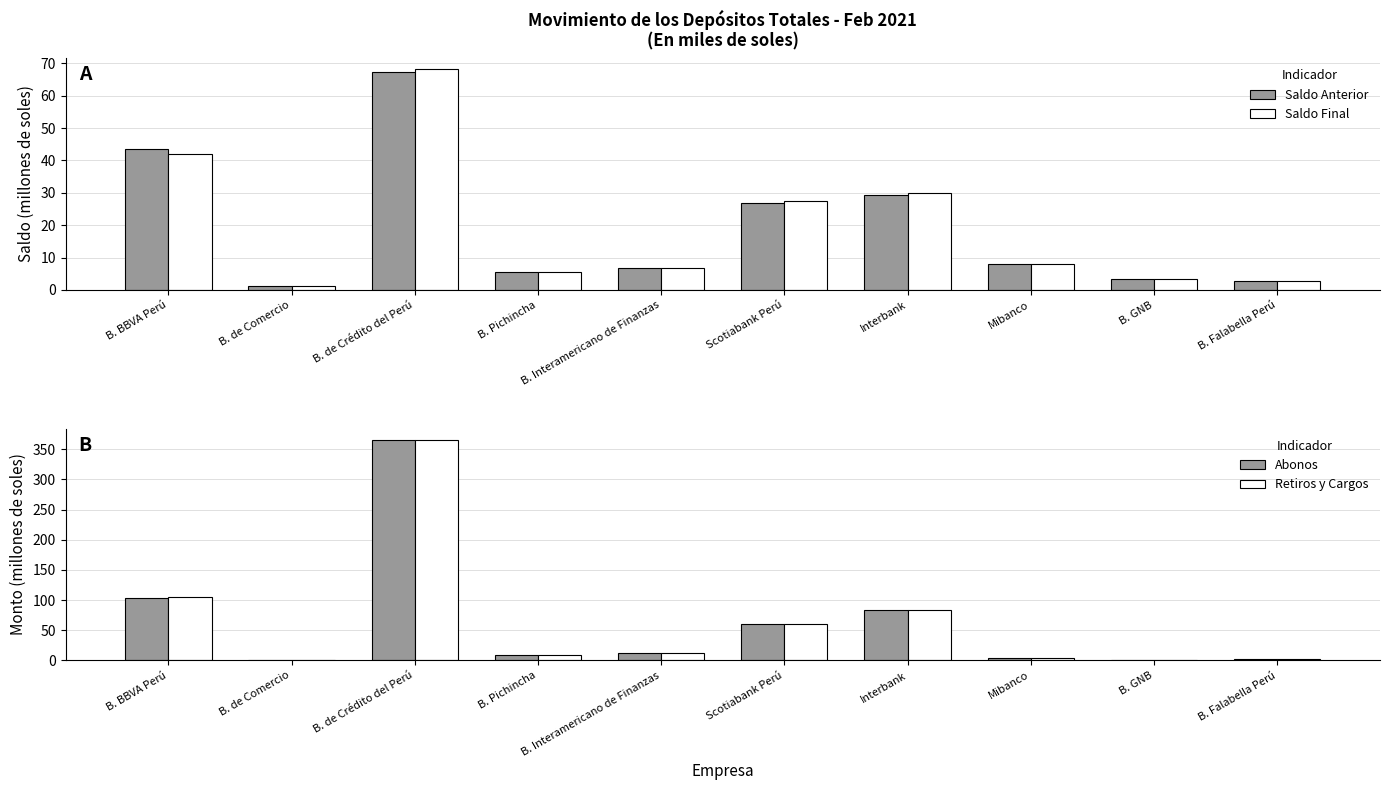

Where does the Saldo Anterior series first go above 7?

B. BBVA Perú